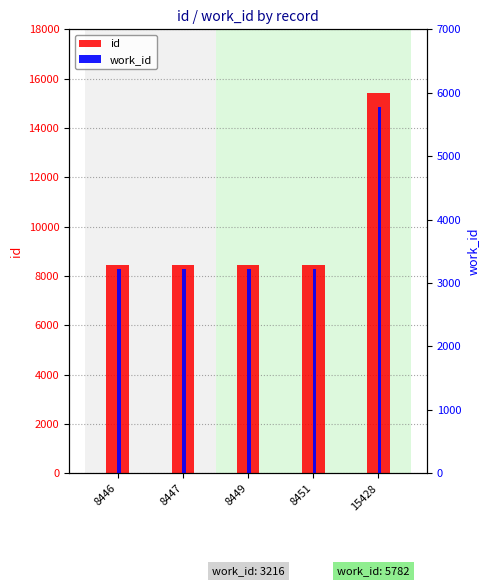

Is the value of work_id at 8451 greater than the value of id at 8447?

No